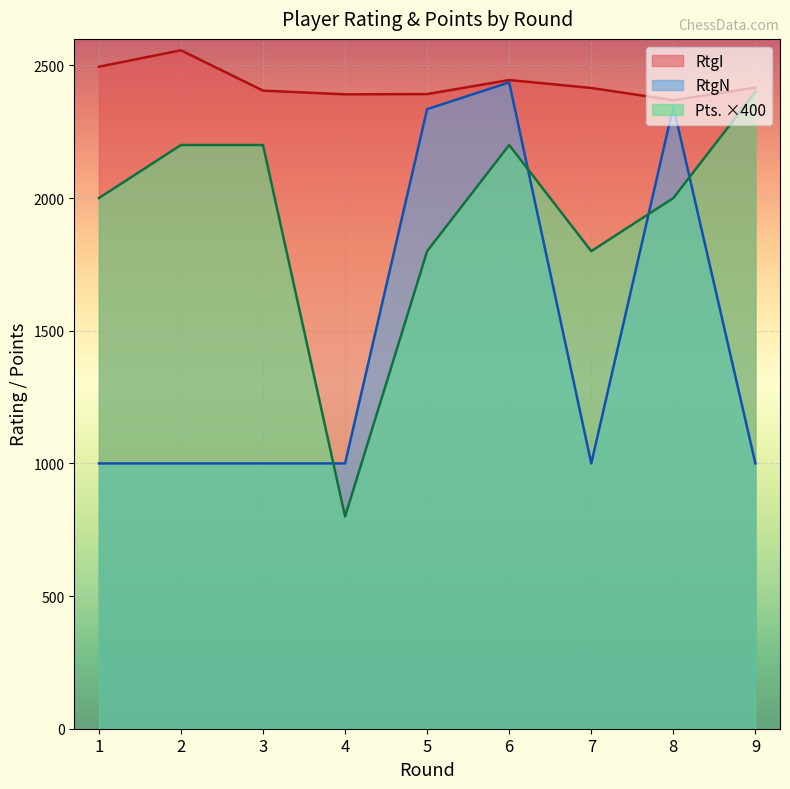

Count the number of data series in this chart.

3